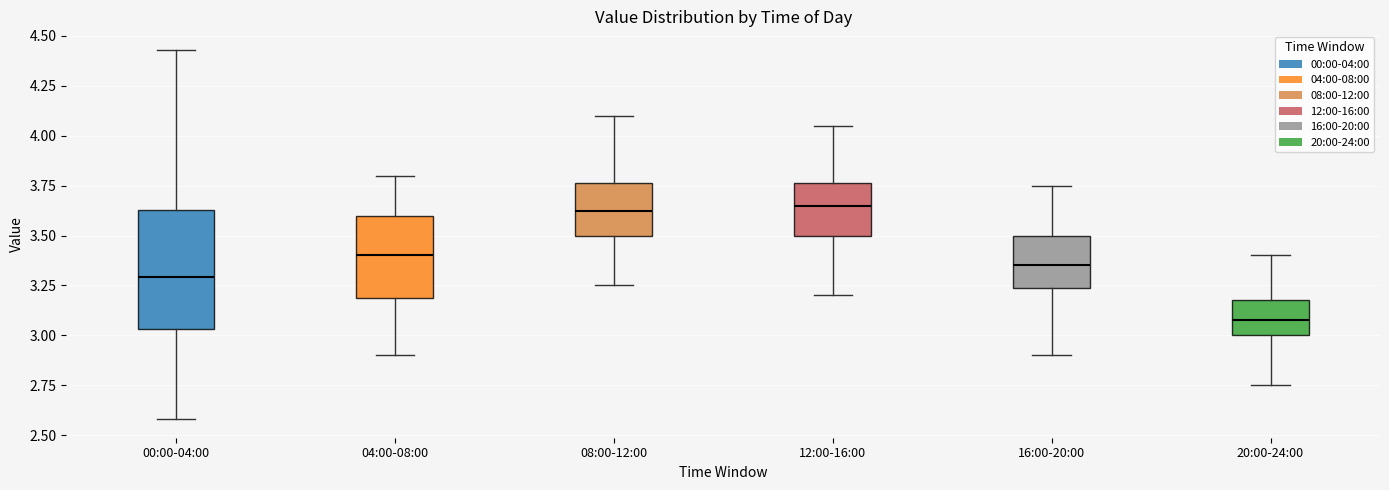

Reading left to right, transcribe this box plot: for each box, give where its median line is, the range the box spans, and where its two whiskers end, as read against the y-axis. The values are not printed on the chart, so give them approximately, as read against the axis.

00:00-04:00: median 3.30, box 3.05 to 3.65, whiskers 2.60 to 4.45
04:00-08:00: median 3.40, box 3.20 to 3.60, whiskers 2.90 to 3.80
08:00-12:00: median 3.65, box 3.50 to 3.75, whiskers 3.25 to 4.10
12:00-16:00: median 3.65, box 3.50 to 3.75, whiskers 3.20 to 4.05
16:00-20:00: median 3.35, box 3.25 to 3.50, whiskers 2.90 to 3.75
20:00-24:00: median 3.10, box 3.00 to 3.20, whiskers 2.75 to 3.40